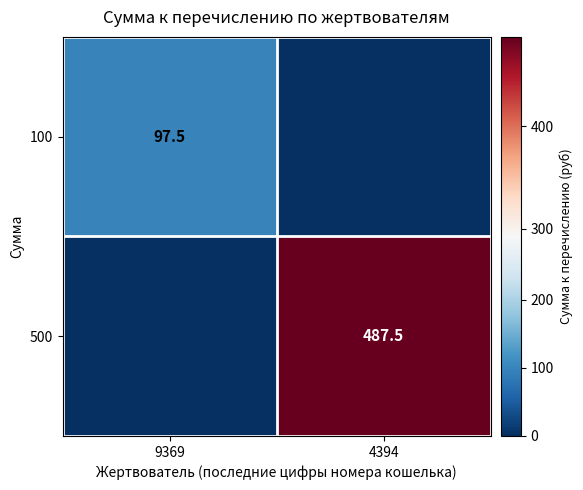

Which has a higher value, 4394 or 9369?

9369